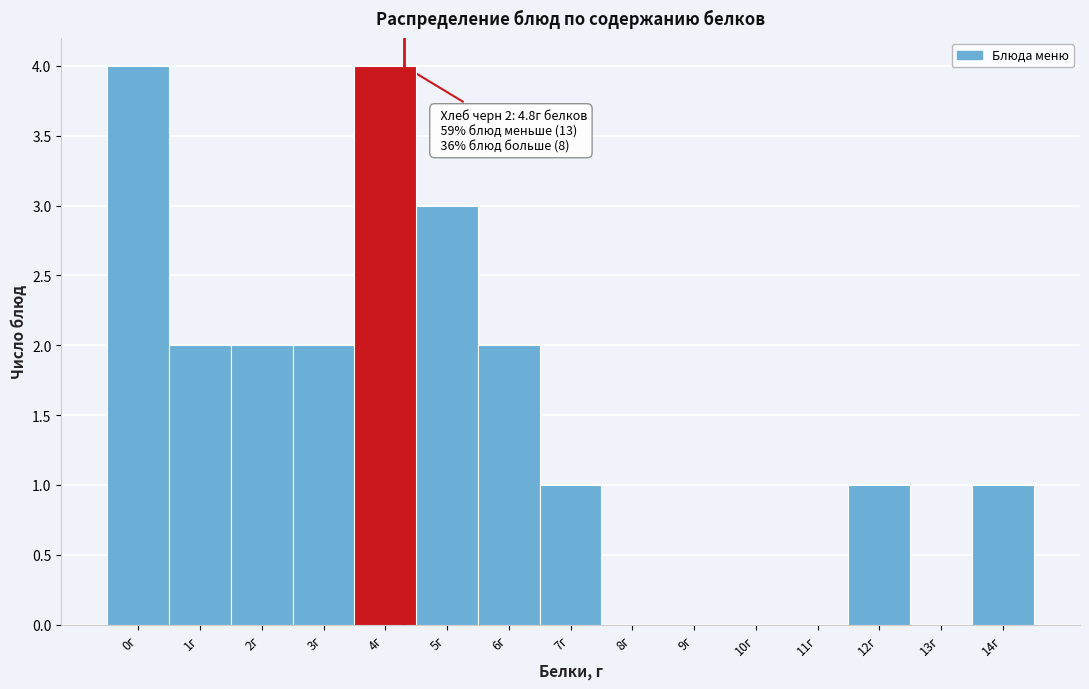

Reading right to left, transcribe all the data shown in this chart.

14г=1	13г=0	12г=1	11г=0	10г=0	9г=0	8г=0	7г=1	6г=2	5г=3	4г=4	3г=2	2г=2	1г=2	0г=4